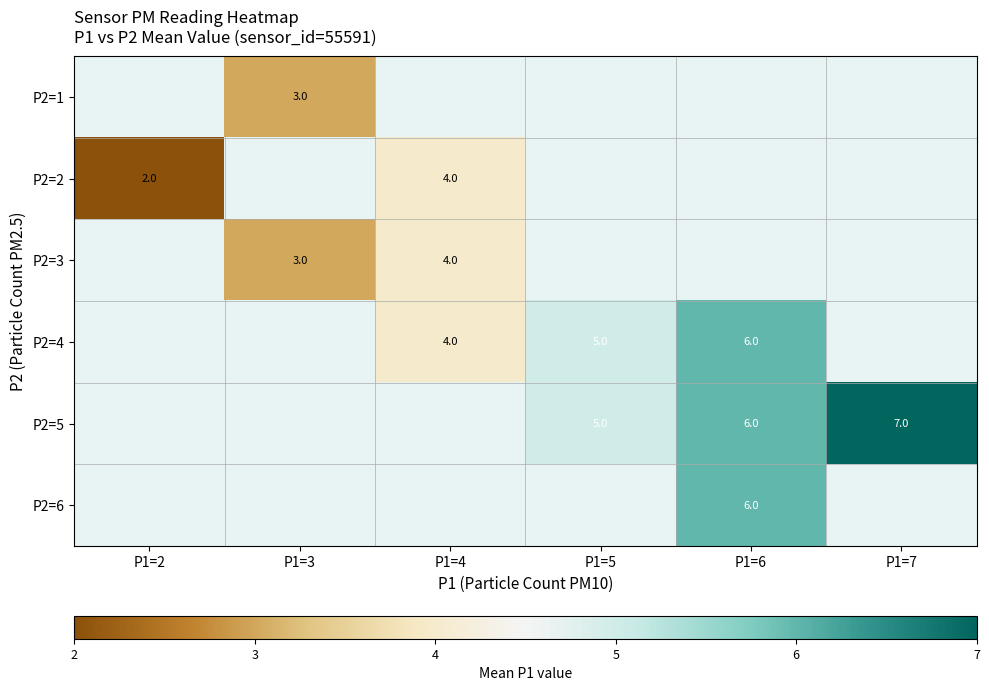

The P2=1 series shows 2 at P1=3. True or false?

False